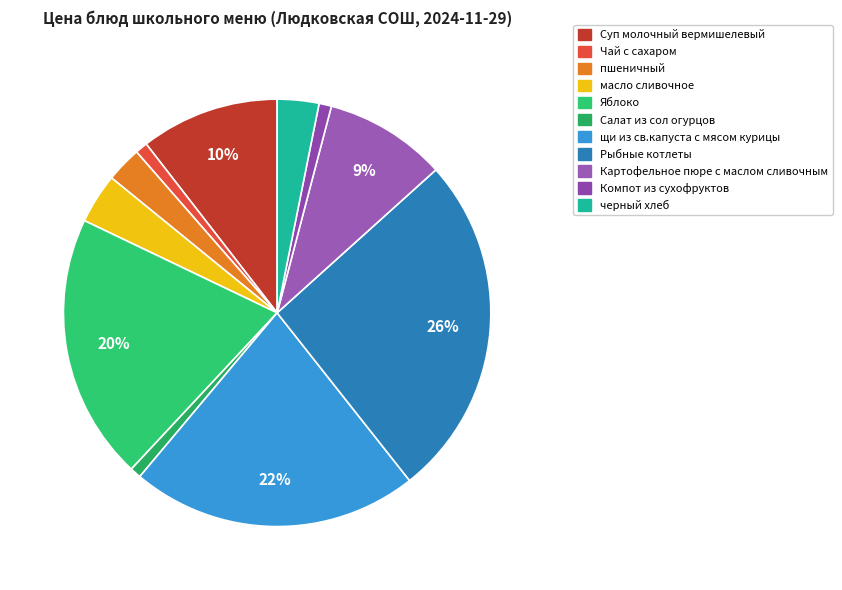

To the nearest percent, what is the difference between the largest and smallest slice percentages?

25%